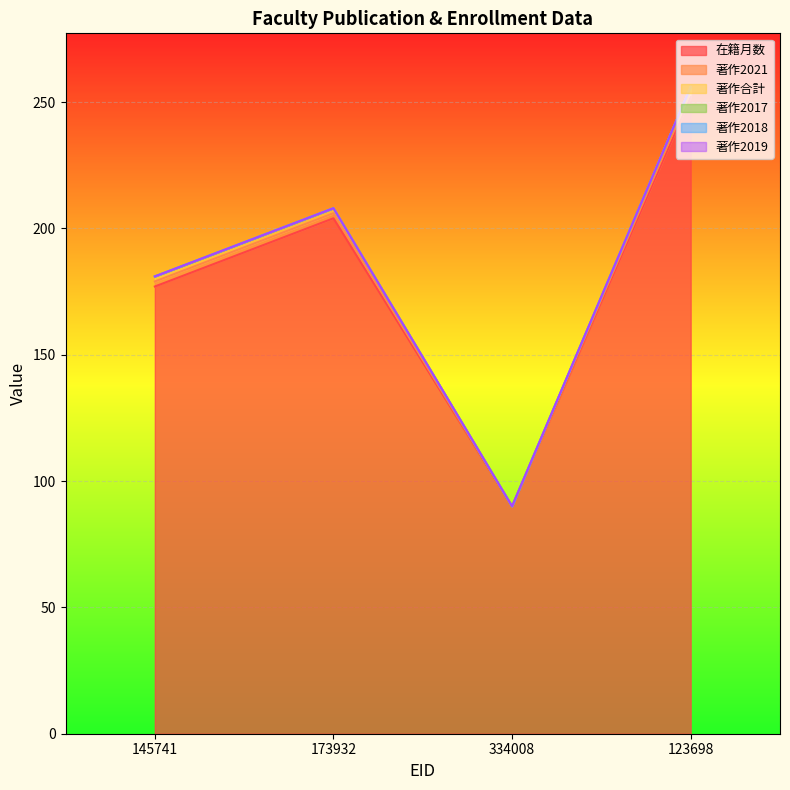

Reading left to right, extract all data points from this chart.

在籍月数: 177	204	90	252
著作2021: 2	2	0	2
著作合計: 2	2	0	2
著作2017: 0	0	0	0
著作2018: 0	0	0	0
著作2019: 0	0	0	0